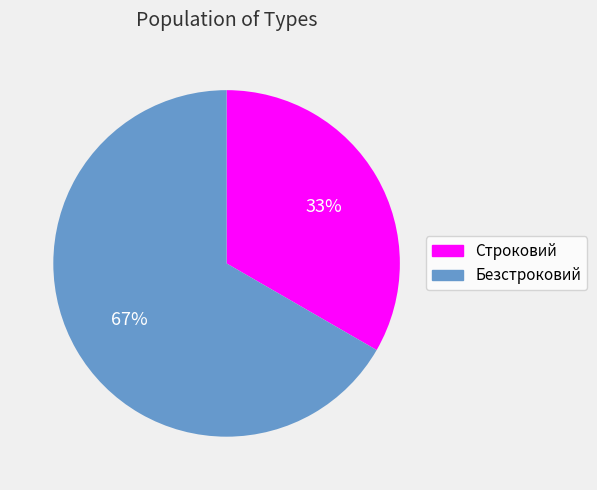

Which slice is the smallest?

Строковий